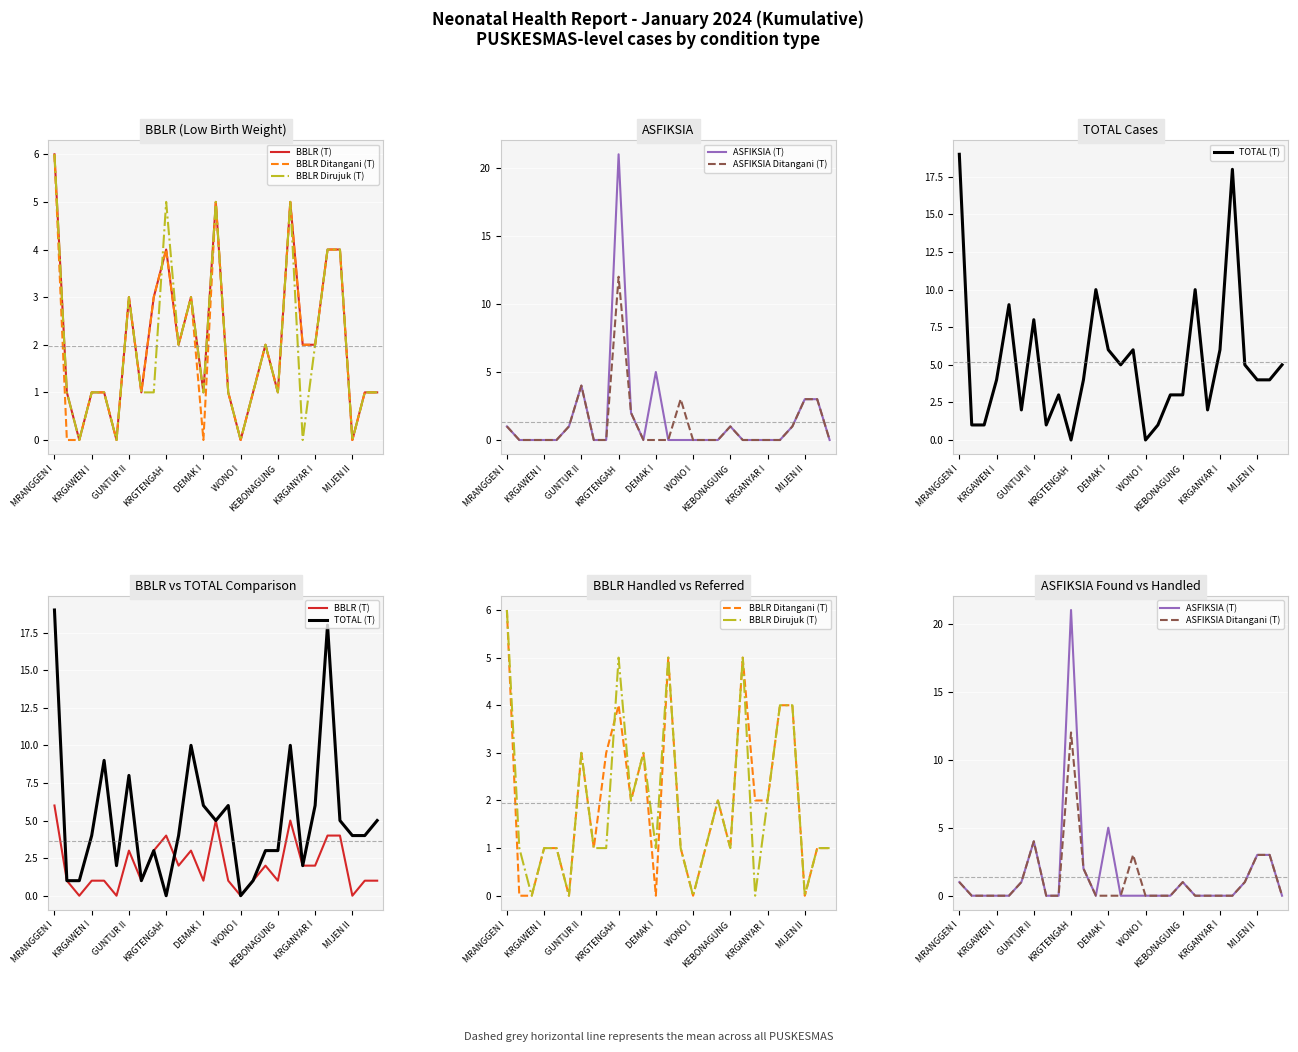

At which label does TOTAL (T) reach its peak?

MRANGGEN I